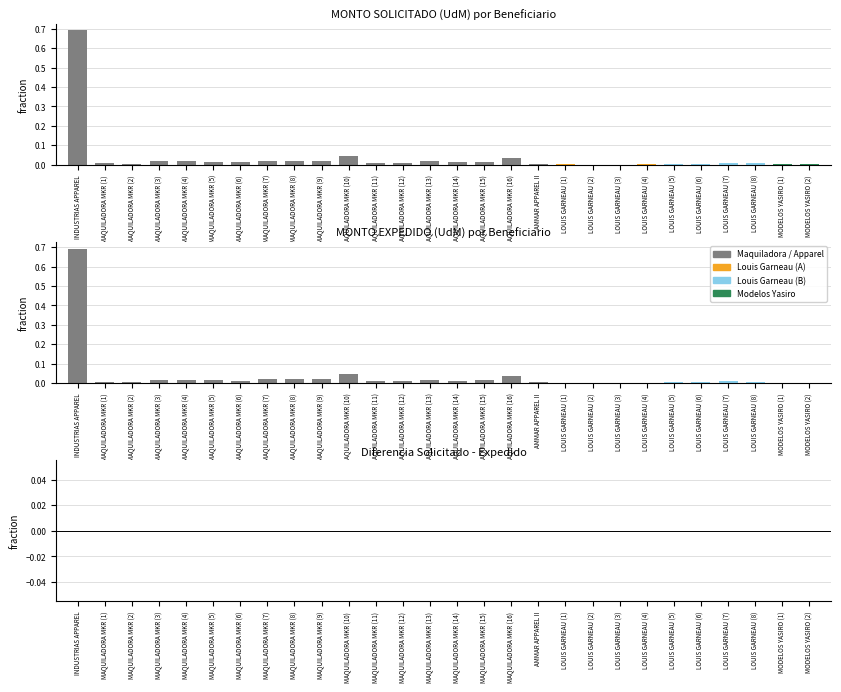

Which series changed the most between MAQUILADORA MKR (11) and LOUIS GARNEAU (4)?

Monto Solicitado